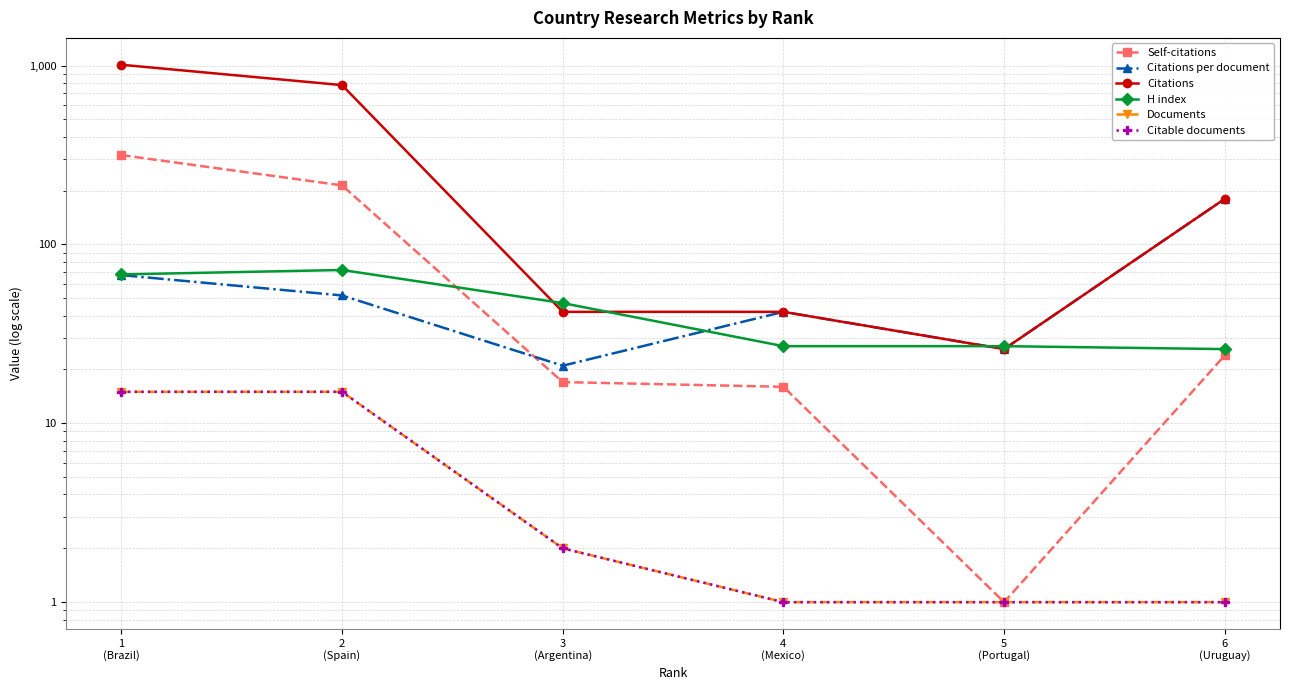

Is it true that Citations per document equals 33.2 at 3
(Argentina)?

False